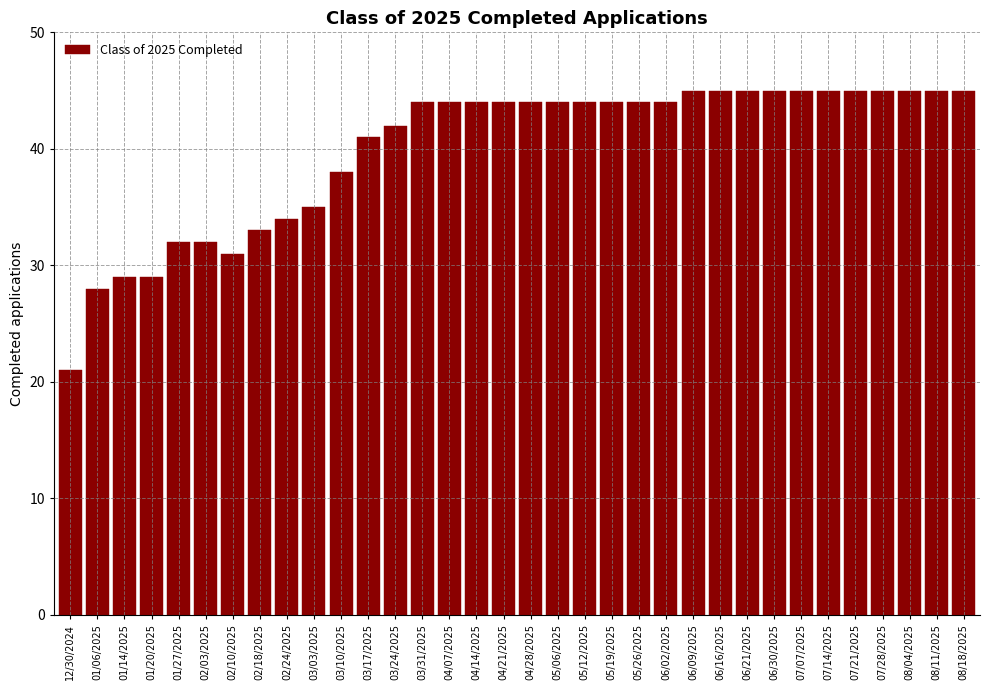

The value at 03/24/2025 is 42. True or false?

True